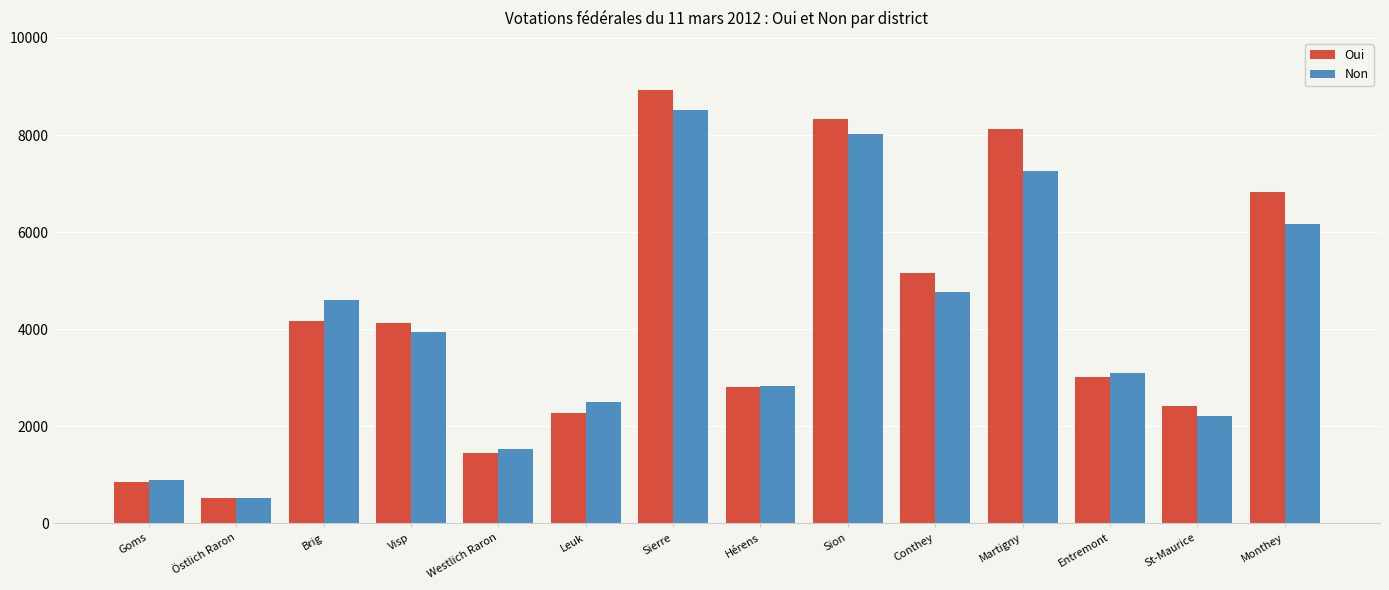

What value does the Oui series have at Sion, to the nearest 100?

8300